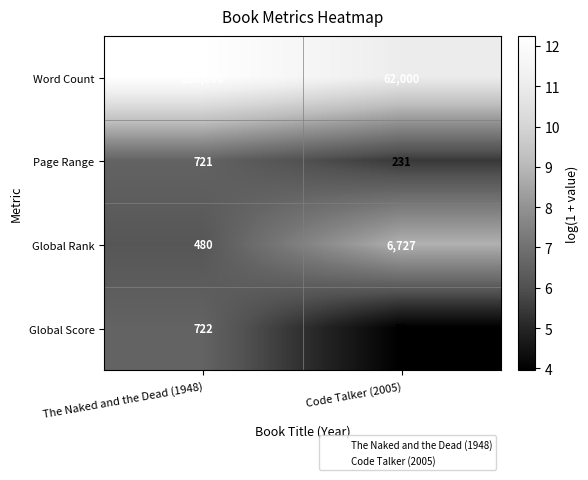

What is the average value of the Page Range series?

476